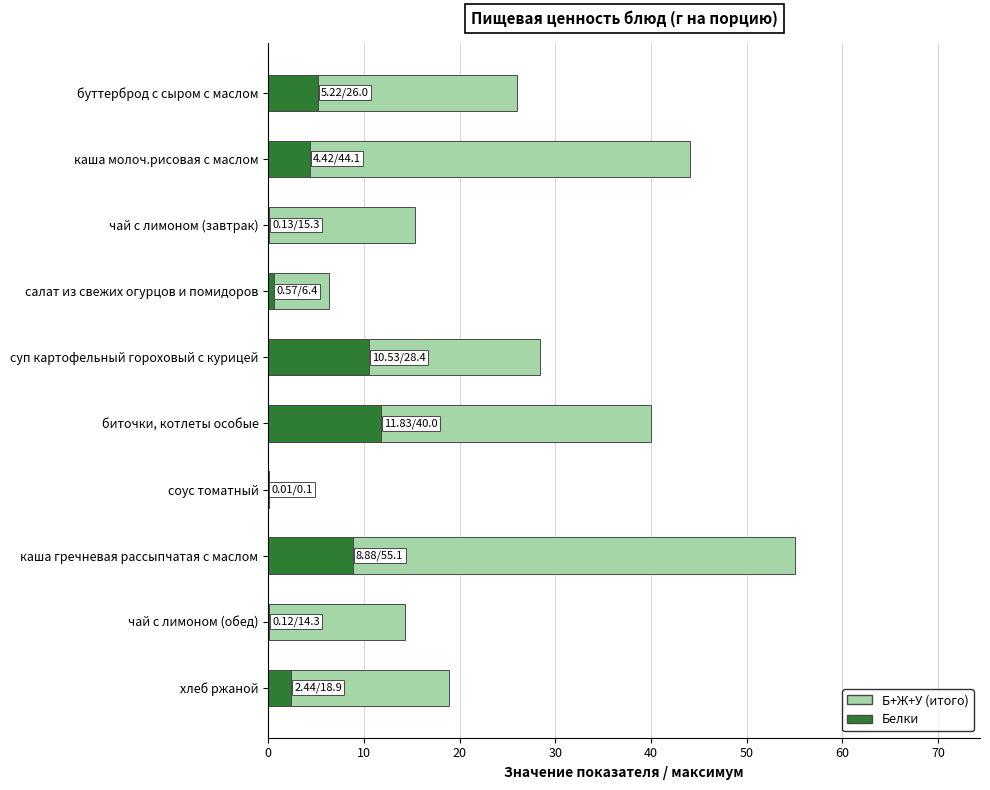

The value of Белки at суп картофельный гороховый с курицей is 3.9. True or false?

False